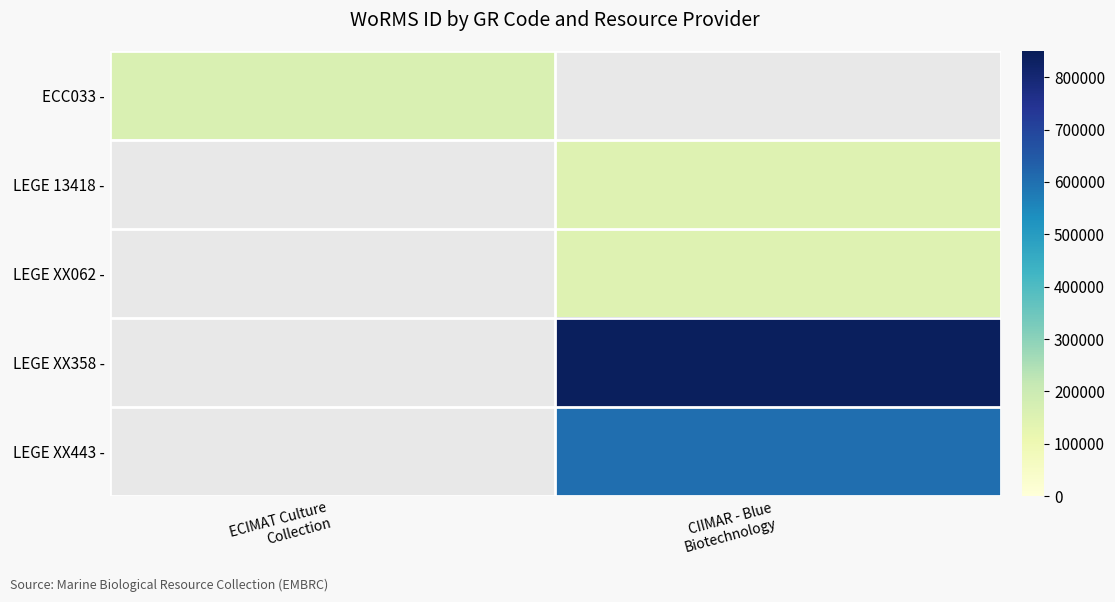

Is the value of LEGE 13418 - at ECIMAT Culture Collection greater than the value of ECC033 - at ECIMAT Culture Collection?

No